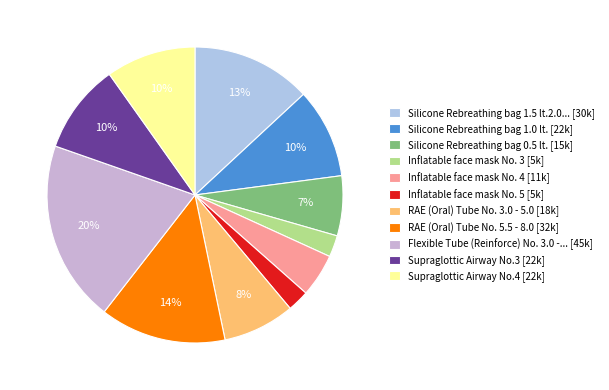

To the nearest percent, what is the average slice percentage?

9%